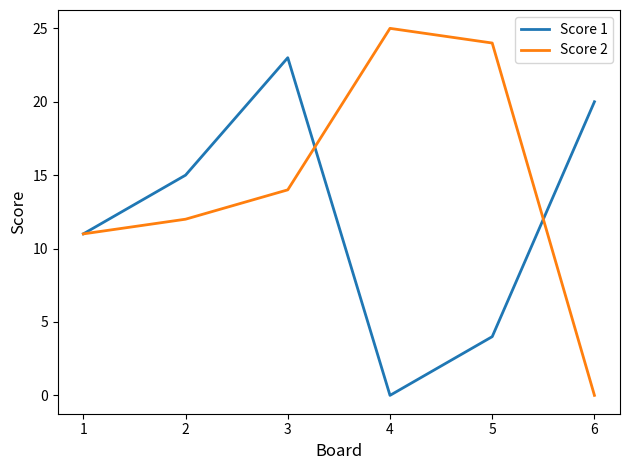

Which series has the largest total across all categories?

Score 2